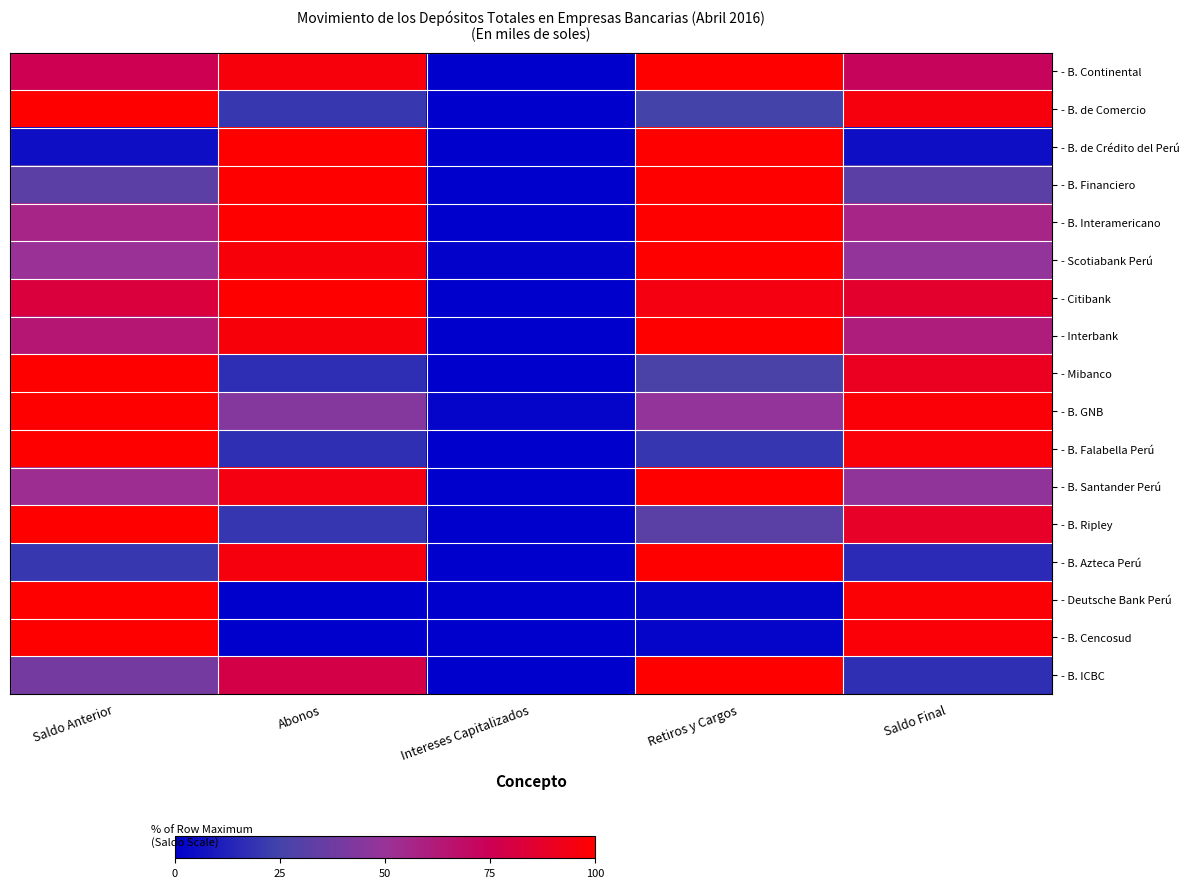

Reading left to right, list all the values displayed in this chart.

- B. Continental: Saldo Anterior=75.9	Abonos=96.4	Intereses Capitalizados=0.0	Retiros y Cargos=100.0	Saldo Final=72.3
- B. de Comercio: Saldo Anterior=100.0	Abonos=20.5	Intereses Capitalizados=0.0	Retiros y Cargos=24.8	Saldo Final=95.7
- B. de Crédito del Perú: Saldo Anterior=5.8	Abonos=99.9	Intereses Capitalizados=0.0	Retiros y Cargos=100.0	Saldo Final=5.7
- B. Financiero: Saldo Anterior=32.4	Abonos=100.0	Intereses Capitalizados=0.0	Retiros y Cargos=100.0	Saldo Final=32.4
- B. Interamericano: Saldo Anterior=56.9	Abonos=99.8	Intereses Capitalizados=0.0	Retiros y Cargos=100.0	Saldo Final=56.6
- Scotiabank Perú: Saldo Anterior=50.5	Abonos=96.6	Intereses Capitalizados=1.0	Retiros y Cargos=100.0	Saldo Final=48.1
- Citibank: Saldo Anterior=81.8	Abonos=100.0	Intereses Capitalizados=0.0	Retiros y Cargos=94.8	Saldo Final=87.0
- Interbank: Saldo Anterior=63.9	Abonos=96.6	Intereses Capitalizados=0.0	Retiros y Cargos=100.0	Saldo Final=60.5
- Mibanco: Saldo Anterior=100.0	Abonos=17.2	Intereses Capitalizados=0.2	Retiros y Cargos=27.3	Saldo Final=90.1
- B. GNB: Saldo Anterior=100.0	Abonos=43.8	Intereses Capitalizados=2.2	Retiros y Cargos=48.2	Saldo Final=97.9
- B. Falabella Perú: Saldo Anterior=100.0	Abonos=17.6	Intereses Capitalizados=0.0	Retiros y Cargos=20.1	Saldo Final=97.6
- B. Santander Perú: Saldo Anterior=52.4	Abonos=95.1	Intereses Capitalizados=0.0	Retiros y Cargos=100.0	Saldo Final=47.5
- B. Ripley: Saldo Anterior=100.0	Abonos=20.0	Intereses Capitalizados=0.2	Retiros y Cargos=32.0	Saldo Final=88.1
- B. Azteca Perú: Saldo Anterior=20.4	Abonos=95.3	Intereses Capitalizados=0.0	Retiros y Cargos=100.0	Saldo Final=15.8
- Deutsche Bank Perú: Saldo Anterior=100.0	Abonos=0.0	Intereses Capitalizados=0.0	Retiros y Cargos=1.6	Saldo Final=98.4
- B. Cencosud: Saldo Anterior=100.0	Abonos=0.0	Intereses Capitalizados=0.0	Retiros y Cargos=2.3	Saldo Final=97.7
- B. ICBC: Saldo Anterior=39.2	Abonos=78.7	Intereses Capitalizados=0.0	Retiros y Cargos=100.0	Saldo Final=17.9